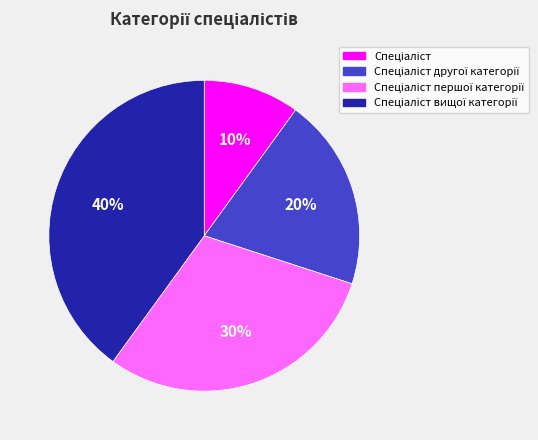

To the nearest percent, what is the difference between the largest and smallest slice percentages?

30%